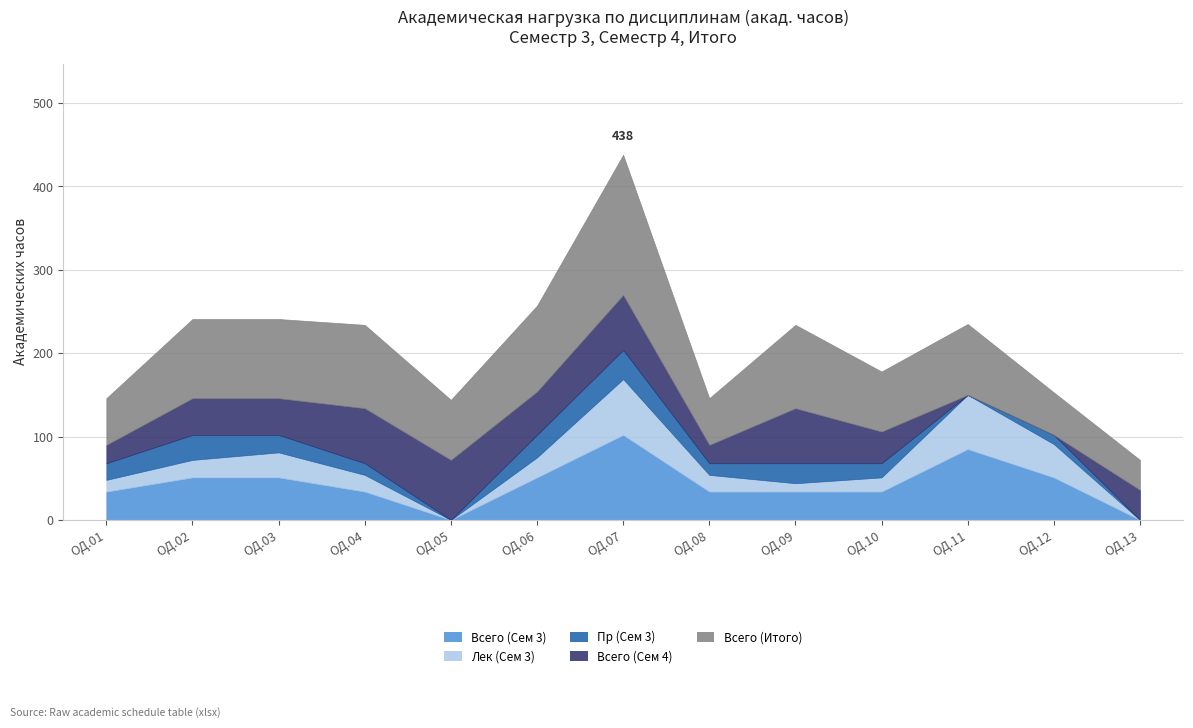

Between ОД.05 and ОД.13, which is larger?

ОД.05